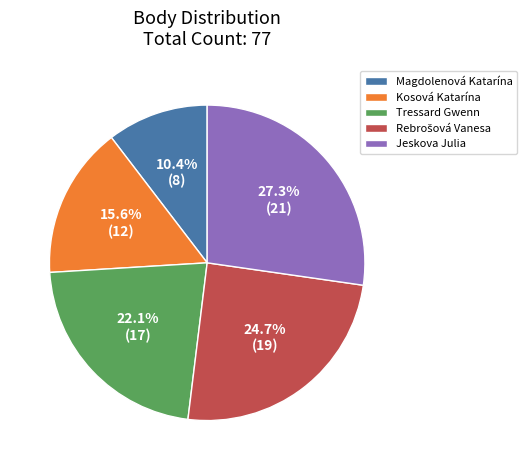

Which slice is the largest?

Jeskova Julia